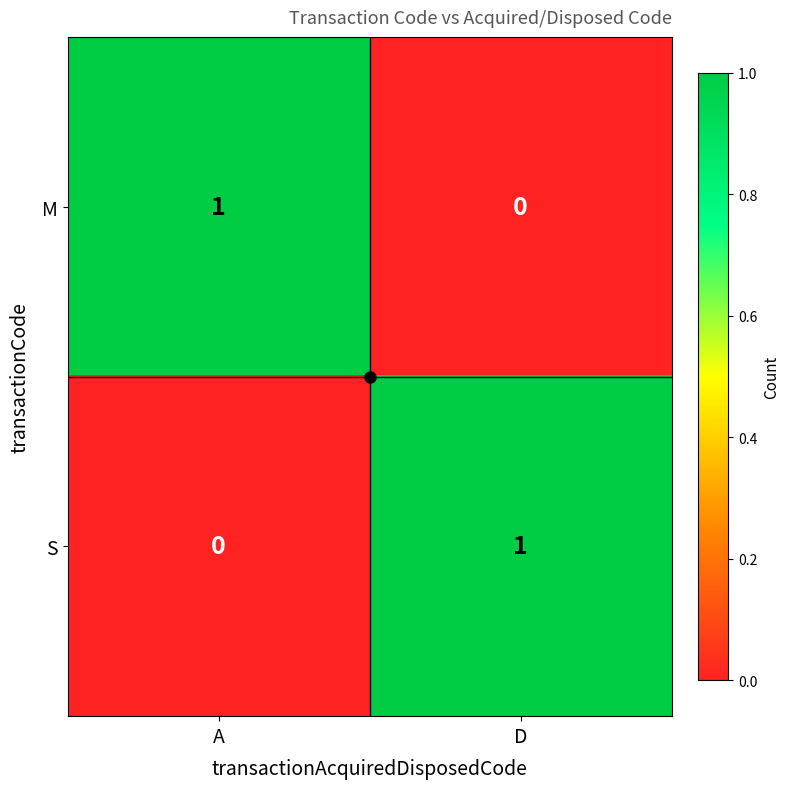

The value of M at D is 0. True or false?

True